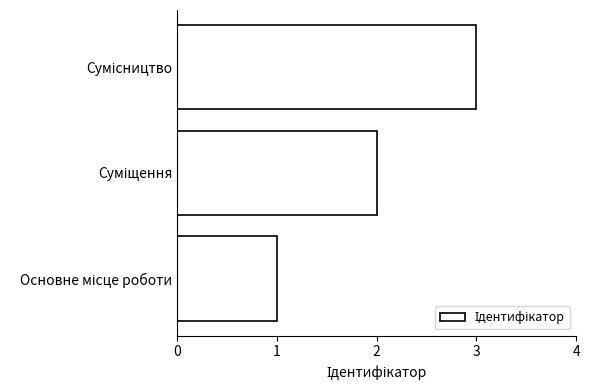

How many values are below 2?

1